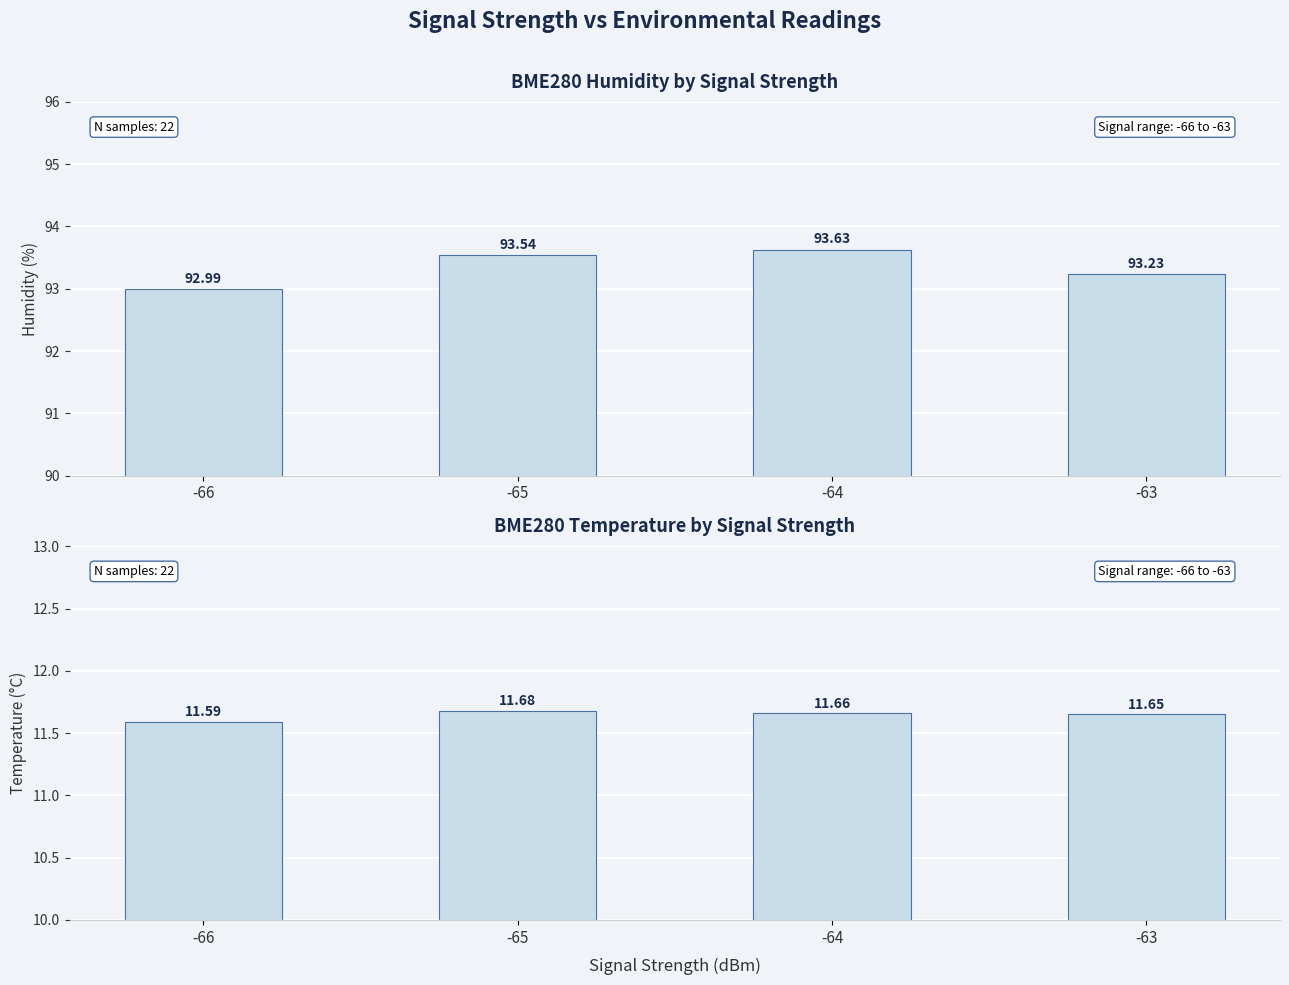

What is the minimum value shown in the chart?

11.6